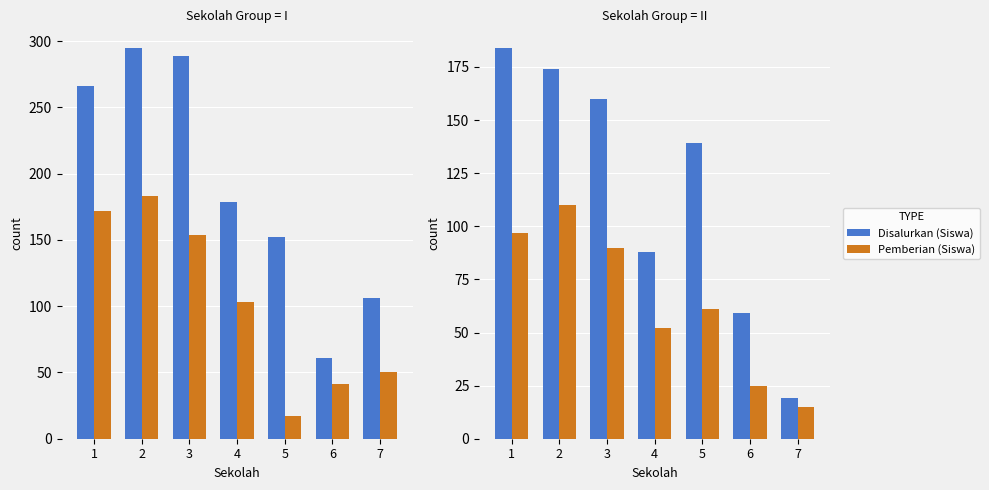

Which series has the widest spread of values?

Disalurkan (Siswa)